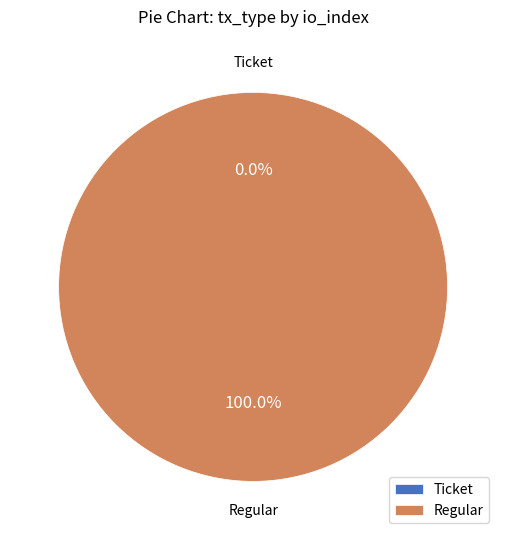

Is the sum of Ticket and Regular greater than half?

Yes